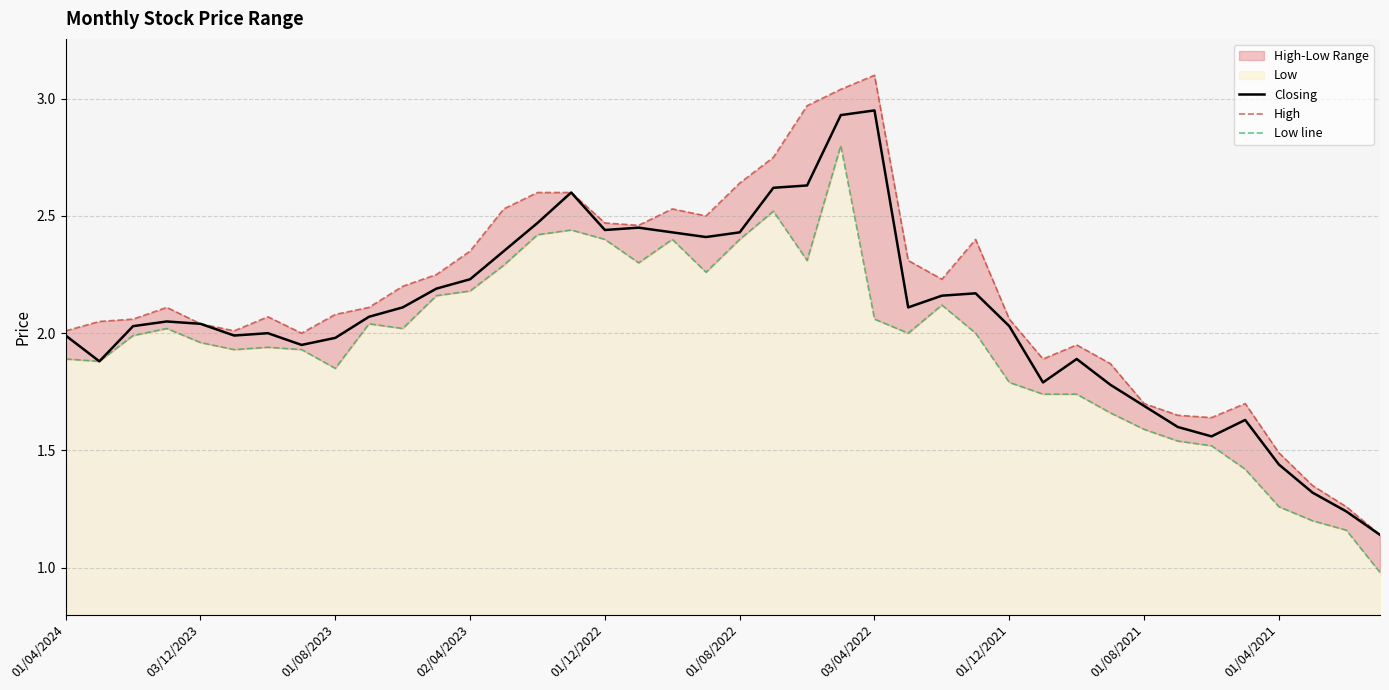

Which series changed the most between 03/12/2023 and 13?

High